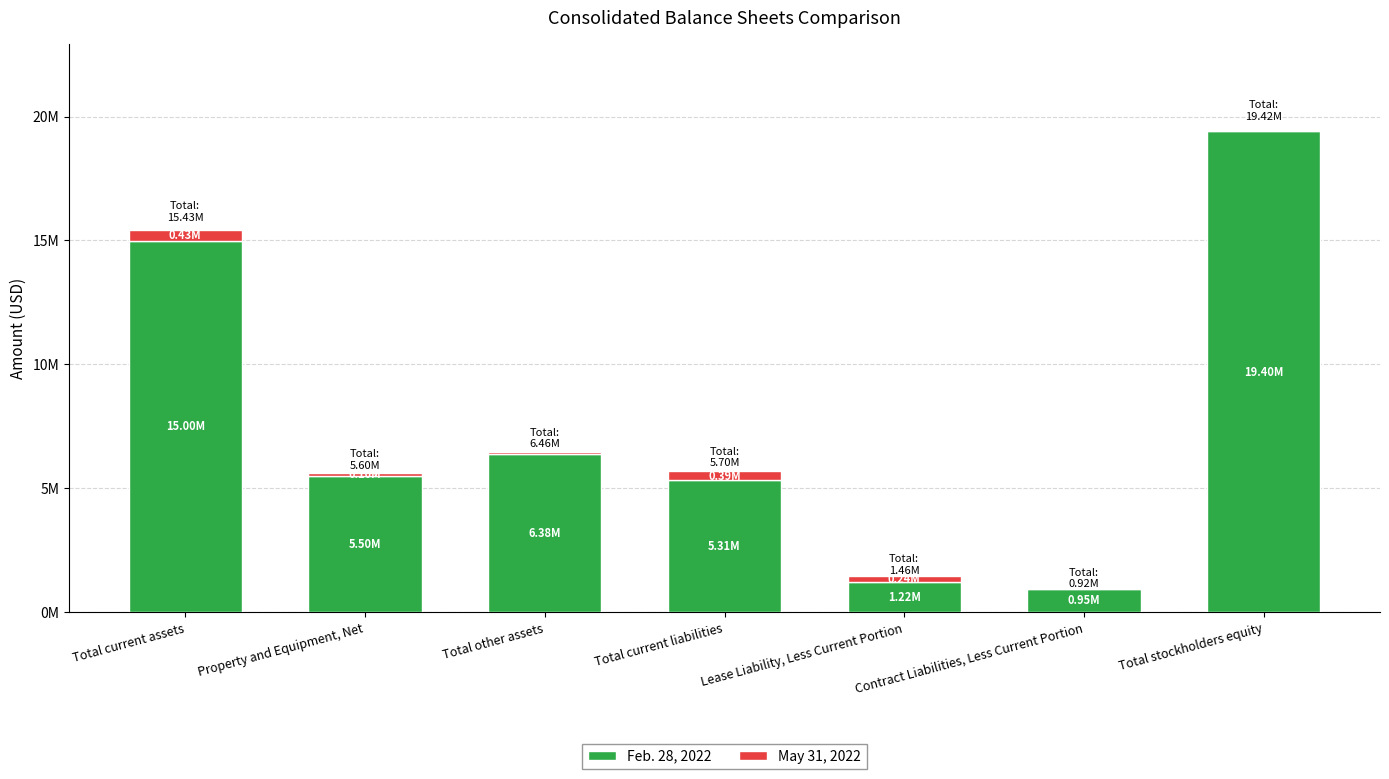

Reading left to right, list all the values displayed in this chart.

Feb. 28, 2022: Total current assets=14997966	Property and Equipment, Net=5499890	Total other assets=6382905	Total current liabilities=5311732	Lease Liability, Less Current Portion=1218256	Contract Liabilities, Less Current Portion=950847	Total stockholders equity=19399926
May 31, 2022: Total current assets=428314	Property and Equipment, Net=102974	Total other assets=79542	Total current liabilities=387512	Lease Liability, Less Current Portion=240208	Contract Liabilities, Less Current Portion=-33546	Total stockholders equity=16656